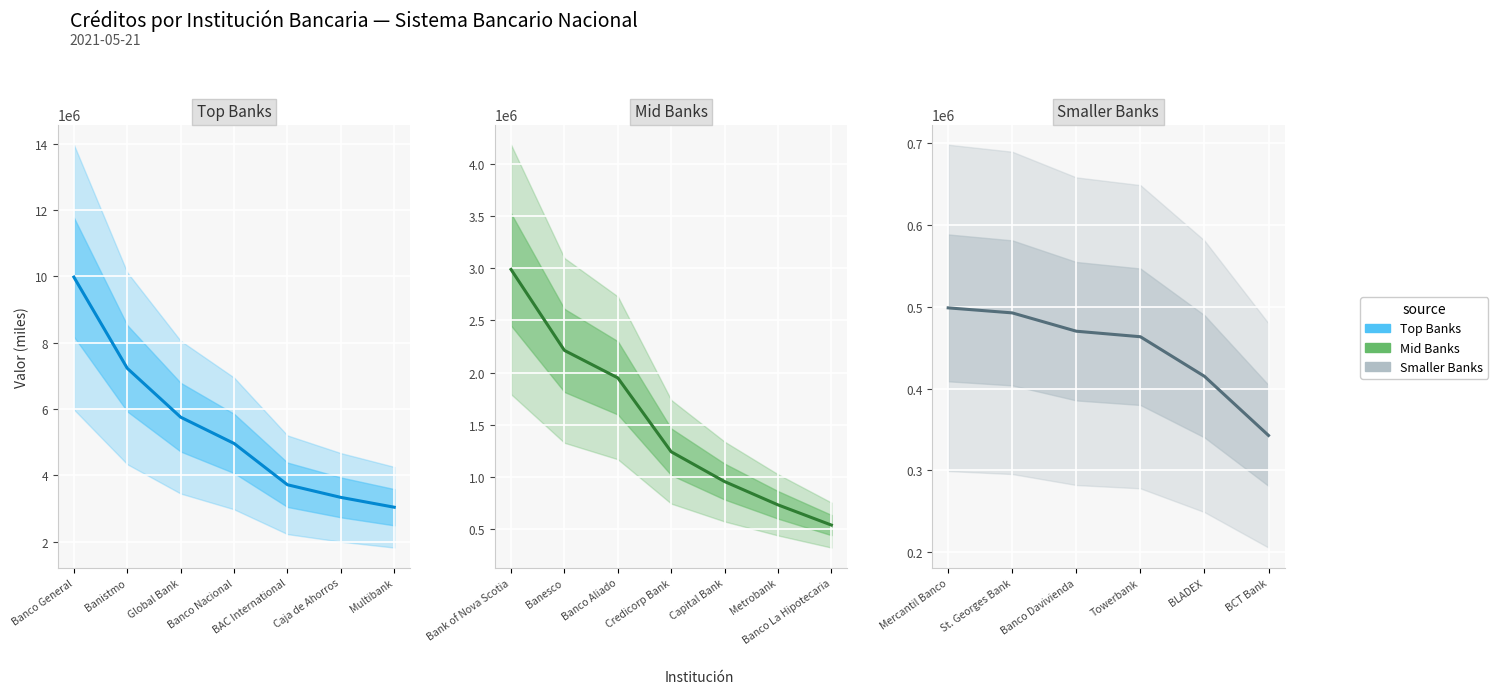

Is it true that the value at Banco General is 9979196.6?

True